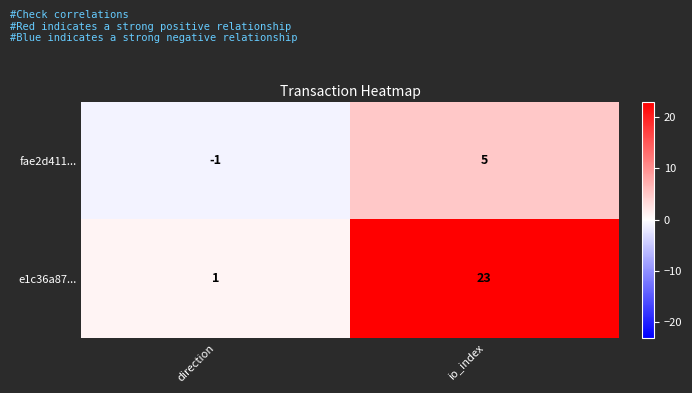

Reading left to right, list all the values displayed in this chart.

fae2d411...: direction=-1	io_index=5
e1c36a87...: direction=1	io_index=23